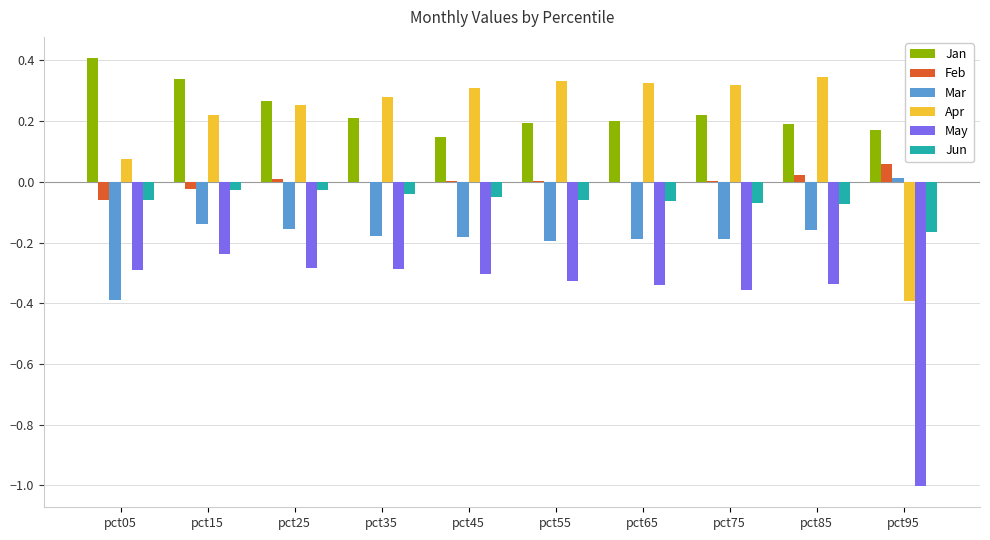

Which label corresponds to the largest value in the chart?

pct05